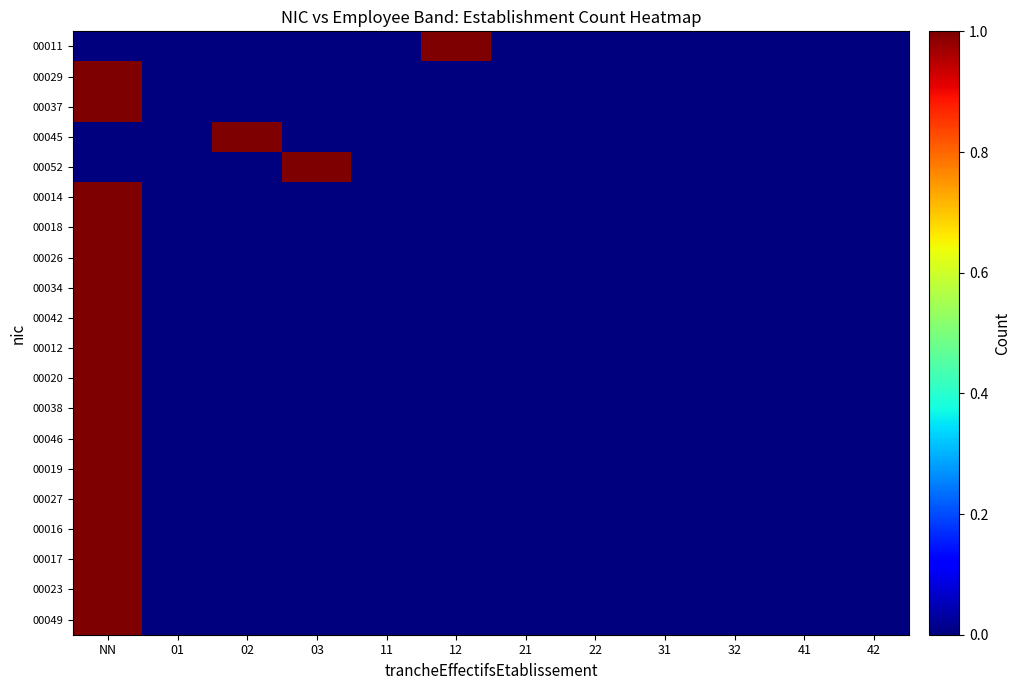

Which category has the lowest value across all series?

NN